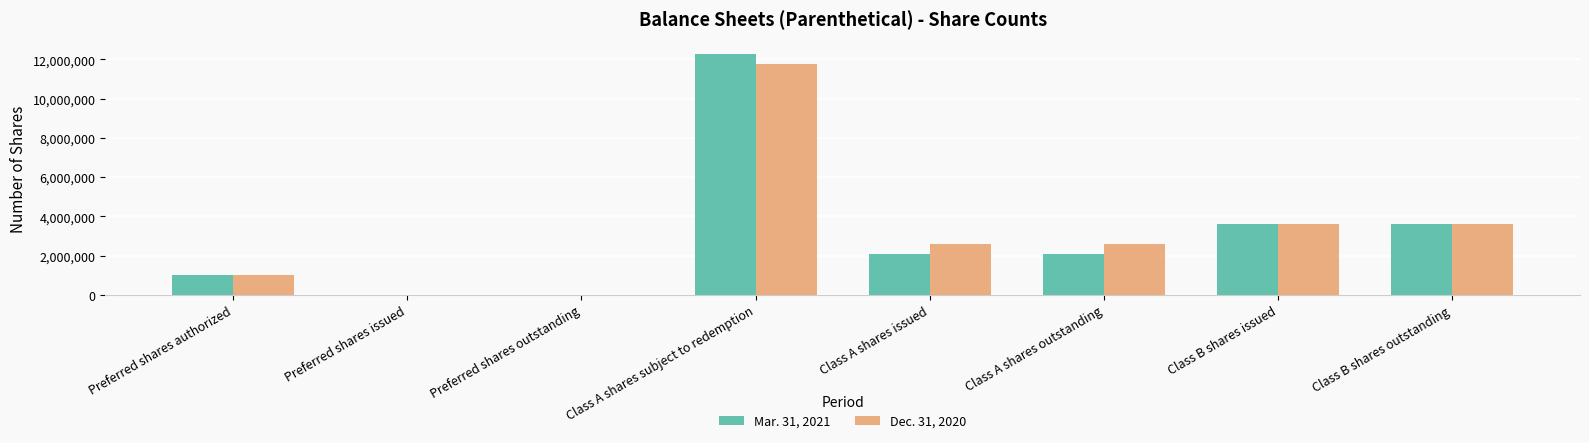

What value does the Dec. 31, 2020 series have at Class B shares issued?

3593750